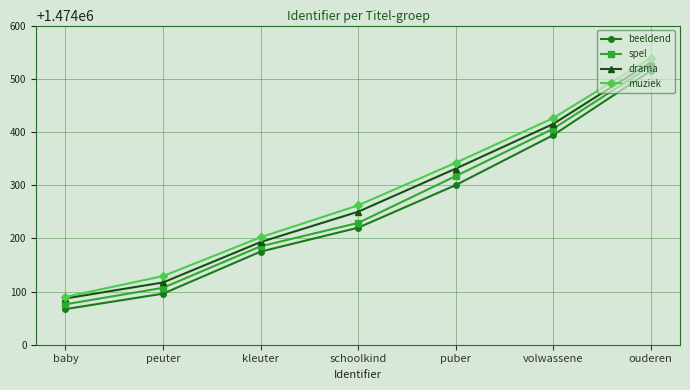

What position from the right is volwassene?

2